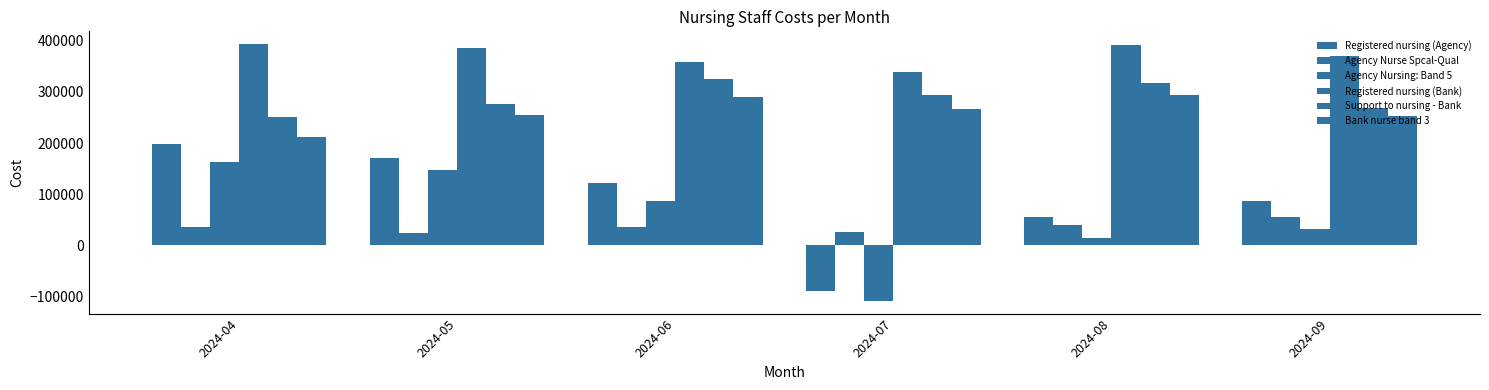

Reading left to right, list all the values displayed in this chart.

Registered nursing (Agency): 197611.4	170019.7	121232.9	-90787.4	54610.0	87236.2
Agency Nurse Spcal-Qual: 34829.8	23052.5	34945.1	25198.4	40336.2	55491.3
Agency Nursing: Band 5: 162781.6	147717.2	85537.7	-109110.8	14273.8	30952.0
Registered nursing (Bank): 393731.6	386780.9	359092.3	339497.3	392689.9	369815.4
Support to nursing - Bank: 251513.5	275931.9	325433.3	294745.4	317445.8	268634.8
Bank nurse band 3: 211909.2	255687.9	289578.3	266063.6	293640.7	253739.0